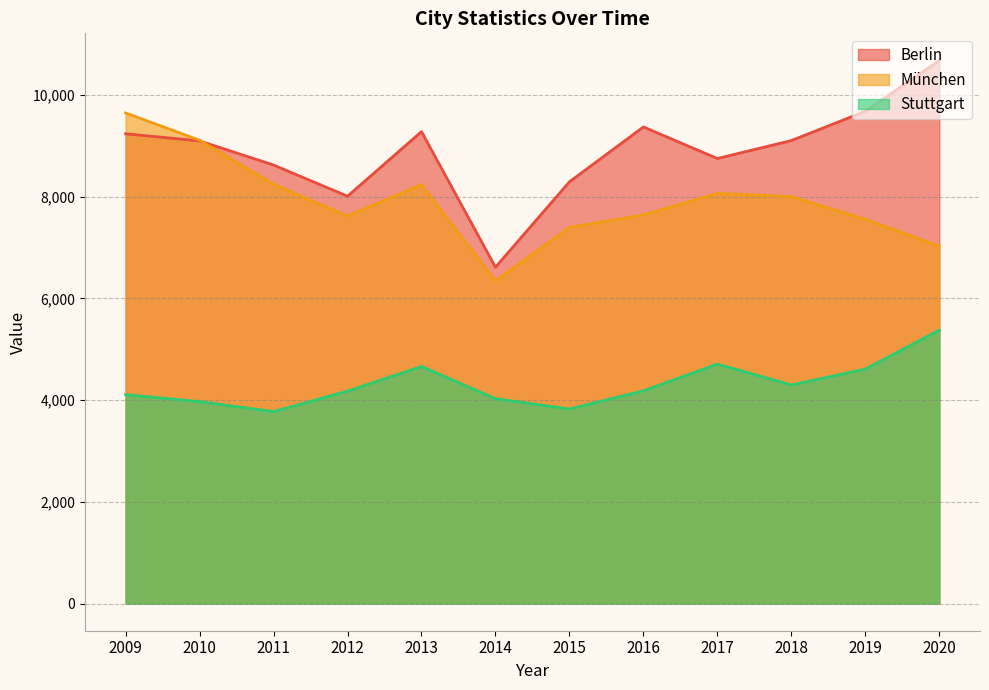

Which series has the widest spread of values?

Berlin